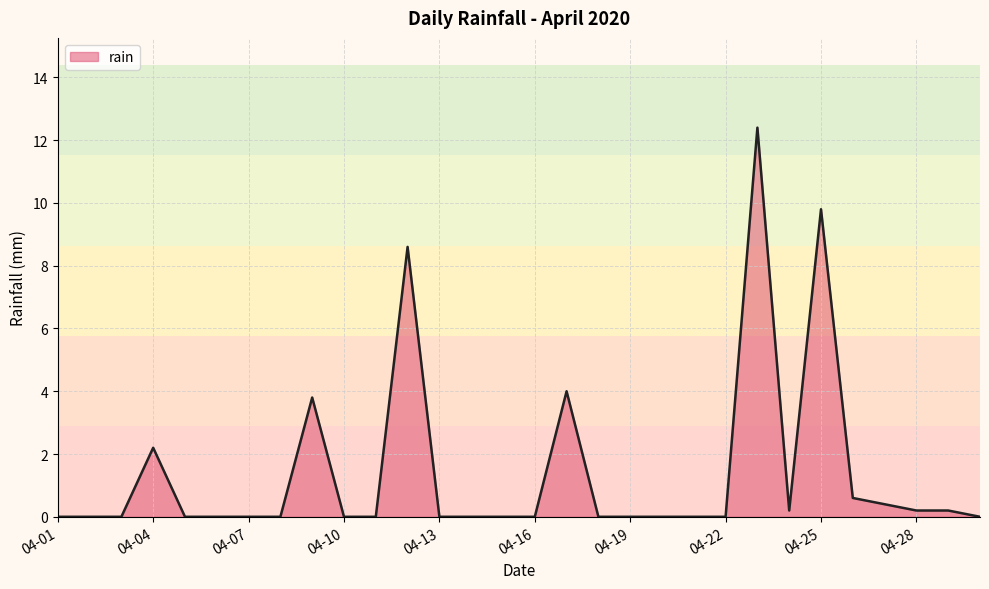

What is the difference between the maximum and minimum values?

12.4